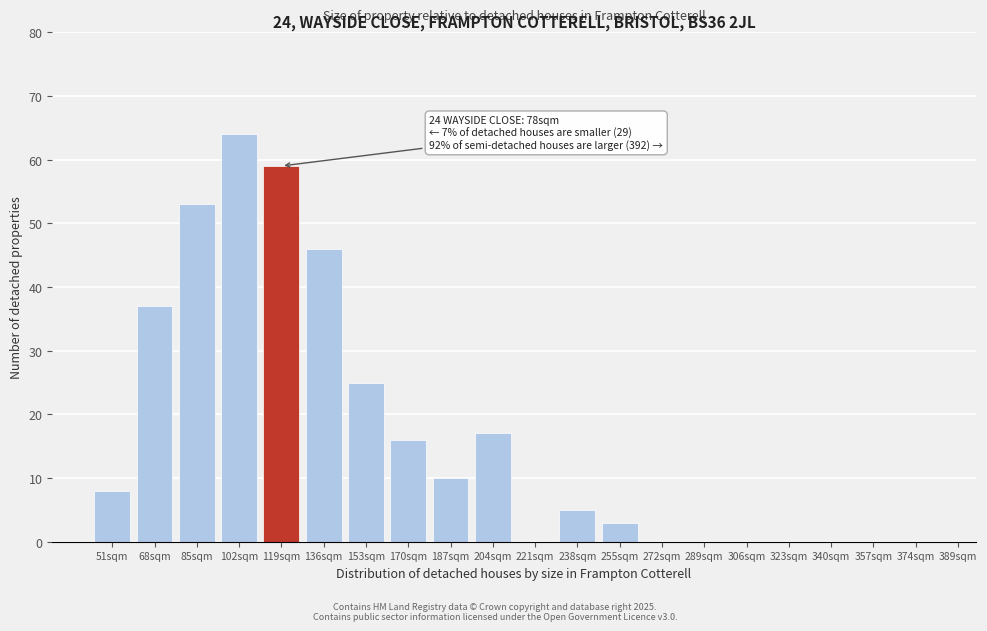

Reading left to right, extract all data points from this chart.

51sqm=8	68sqm=37	85sqm=53	102sqm=64	119sqm=59	136sqm=46	153sqm=25	170sqm=16	187sqm=10	204sqm=17	221sqm=0	238sqm=5	255sqm=3	272sqm=0	289sqm=0	306sqm=0	323sqm=0	340sqm=0	357sqm=0	374sqm=0